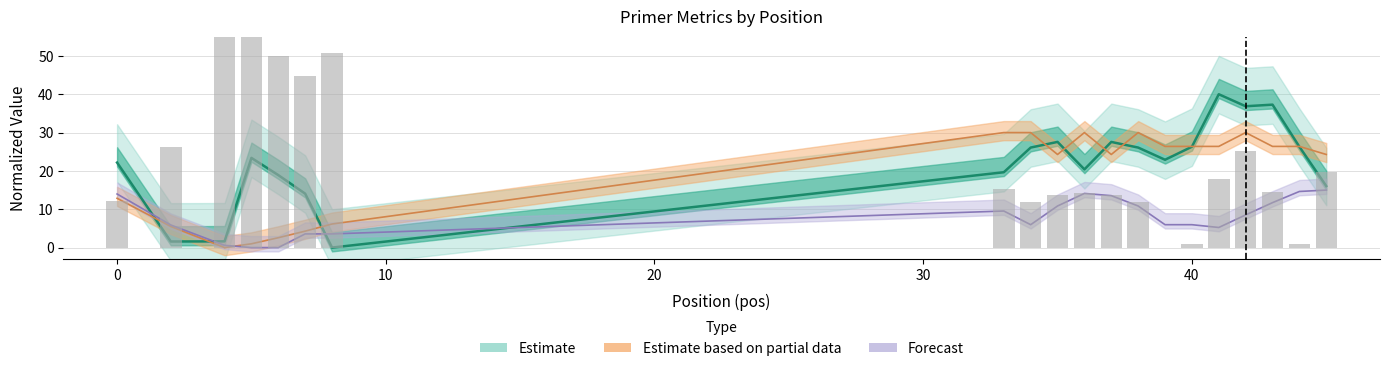

Which label corresponds to the largest value in the chart?

4